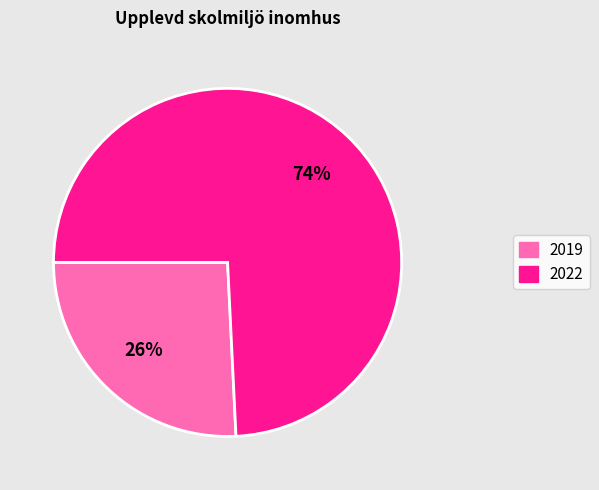

To the nearest percent, what is the difference between the largest and smallest slice percentages?

48%